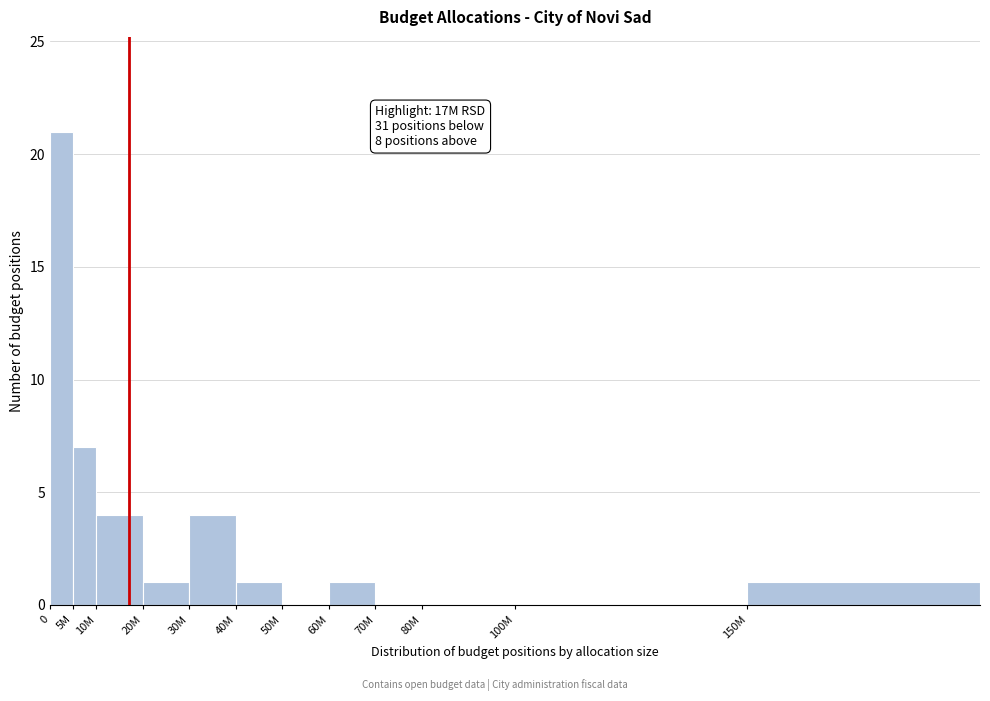

The chart shows a value of 0 at 100M. True or false?

True